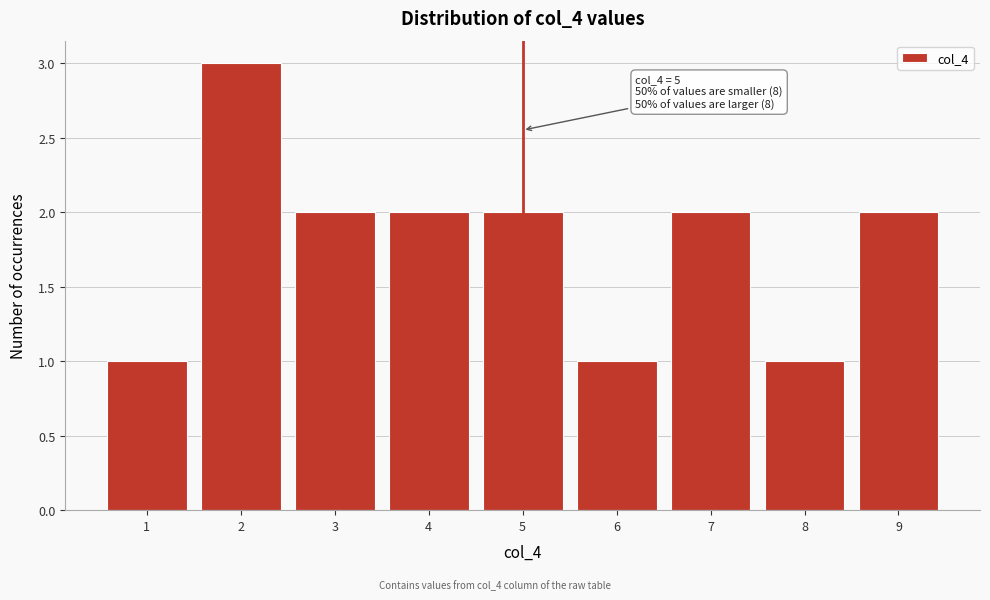

Which range on the x-axis has the tallest bar?

1.5 to 2.5